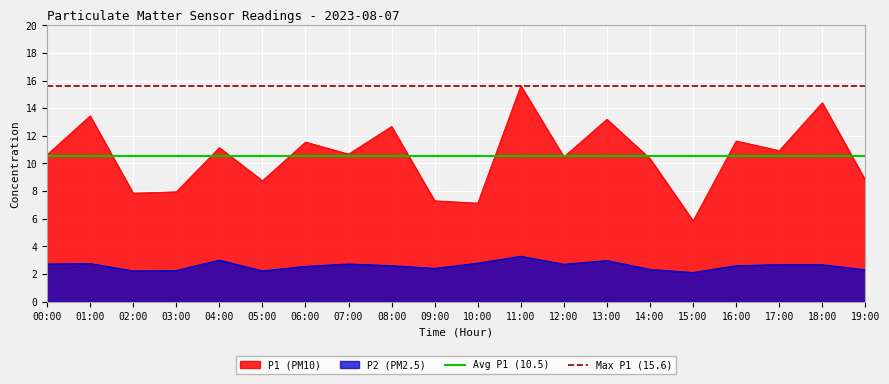

The value of Avg P1 (10.5) at 00:00 is 10.5. True or false?

True